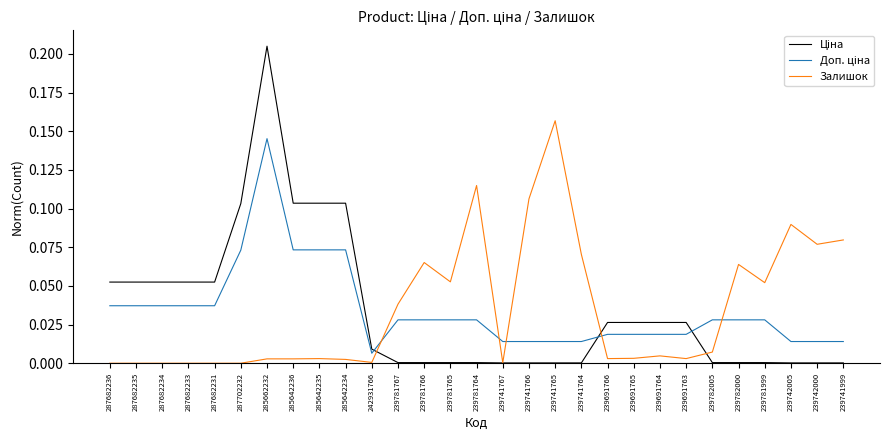

Which series changed the most between 239741766 and 239782005?

Залишок